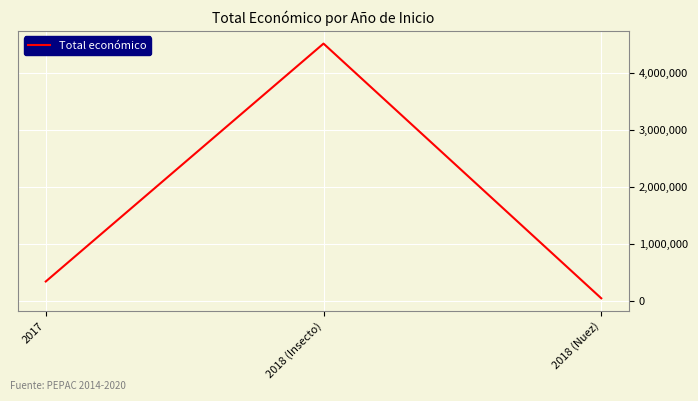

True or false: the data shows 4520649 at 2018 (Insecto).

True